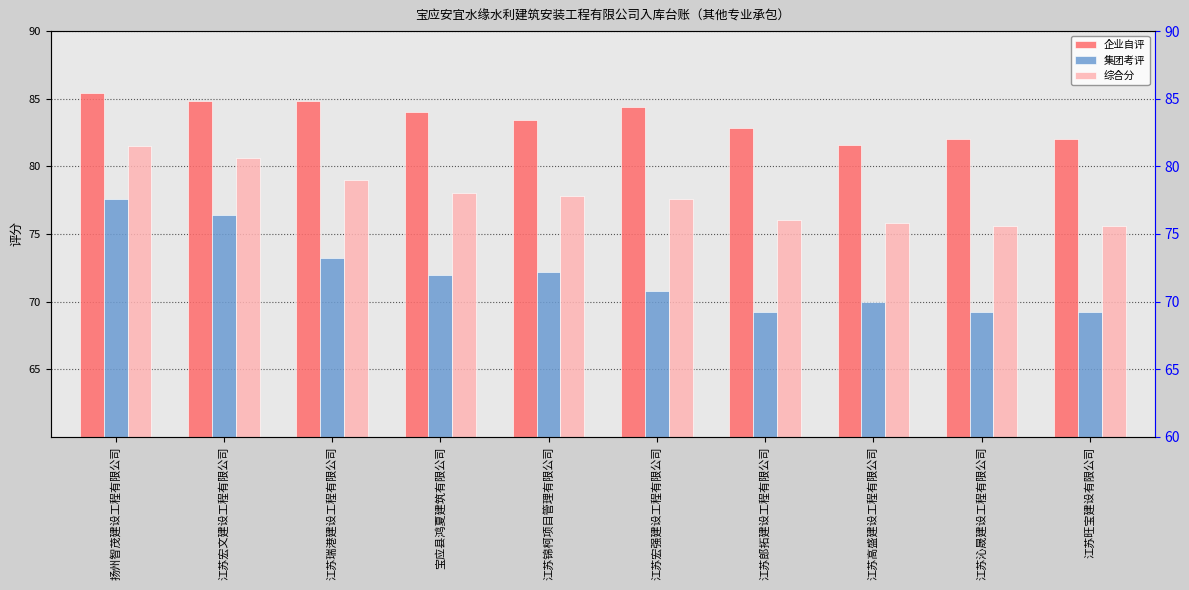

Reading left to right, what are all the values shown in this chart?

企业自评: 扬州智茂建设工程有限公司=85.4	江苏宏文建设工程有限公司=84.8	江苏瑞港建设工程有限公司=84.8	宝应县鸿夏建筑有限公司=84.0	江苏锦柯项目管理有限公司=83.4	江苏宏强建设工程有限公司=84.4	江苏郎拓建设工程有限公司=82.8	江苏高盛建设工程有限公司=81.6	江苏沁晟建设工程有限公司=82.0	江苏旺宝建设有限公司=82.0
集团考评: 扬州智茂建设工程有限公司=77.6	江苏宏文建设工程有限公司=76.4	江苏瑞港建设工程有限公司=73.2	宝应县鸿夏建筑有限公司=72.0	江苏锦柯项目管理有限公司=72.2	江苏宏强建设工程有限公司=70.8	江苏郎拓建设工程有限公司=69.2	江苏高盛建设工程有限公司=70.0	江苏沁晟建设工程有限公司=69.2	江苏旺宝建设有限公司=69.2
综合分: 扬州智茂建设工程有限公司=81.5	江苏宏文建设工程有限公司=80.6	江苏瑞港建设工程有限公司=79.0	宝应县鸿夏建筑有限公司=78.0	江苏锦柯项目管理有限公司=77.8	江苏宏强建设工程有限公司=77.6	江苏郎拓建设工程有限公司=76.0	江苏高盛建设工程有限公司=75.8	江苏沁晟建设工程有限公司=75.6	江苏旺宝建设有限公司=75.6